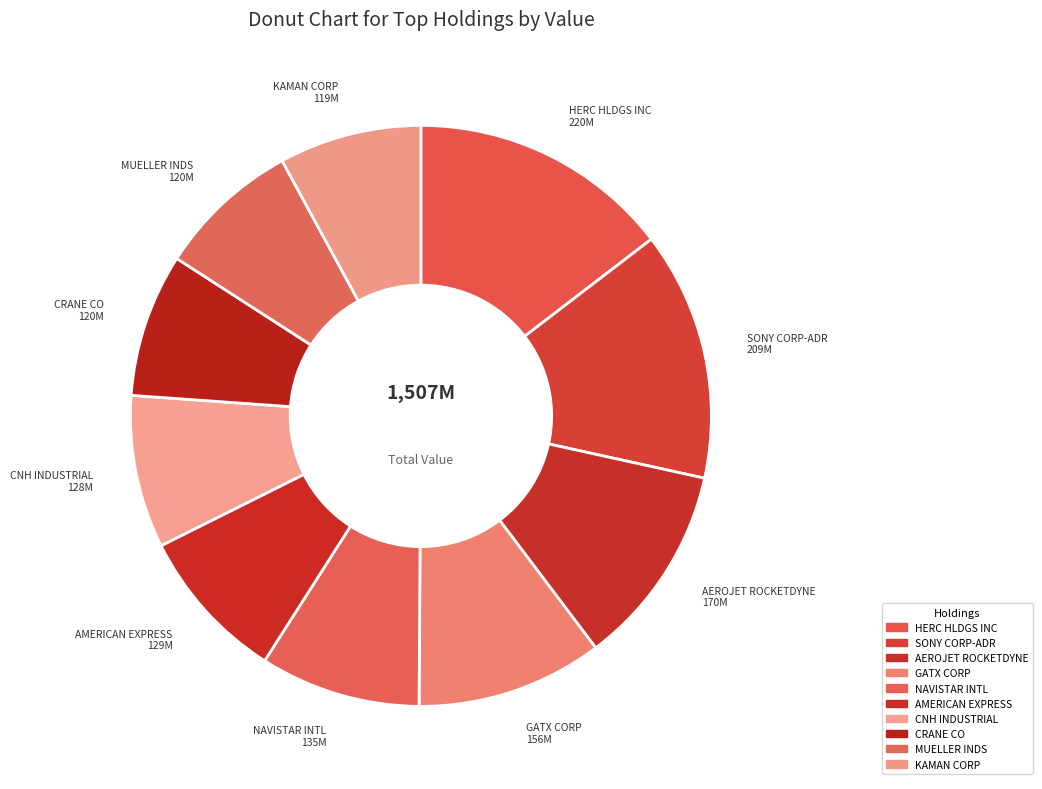

What is the largest slice in the pie chart?

HERC HLDGS INC